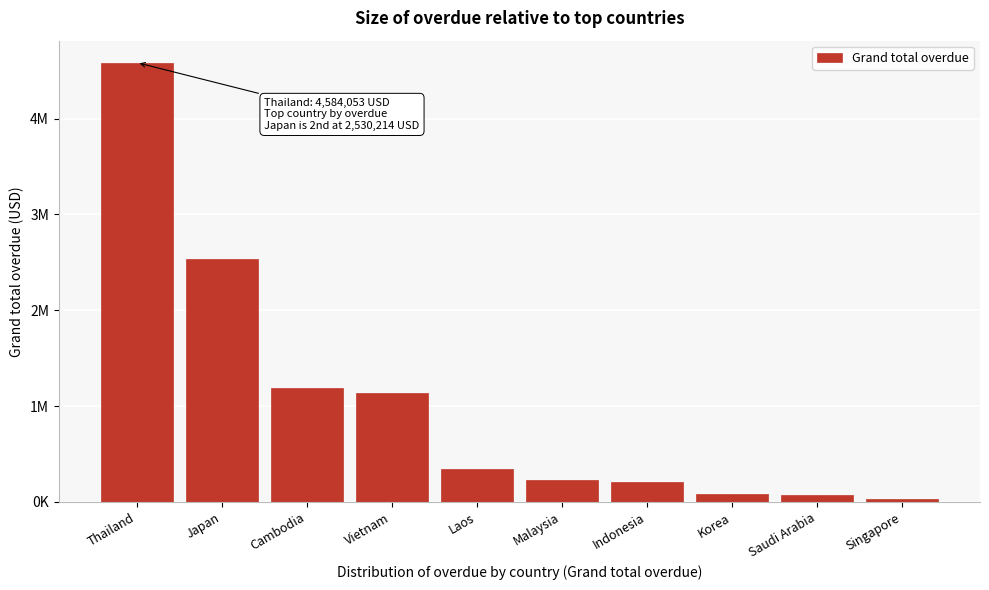

Are the bars horizontal?

No